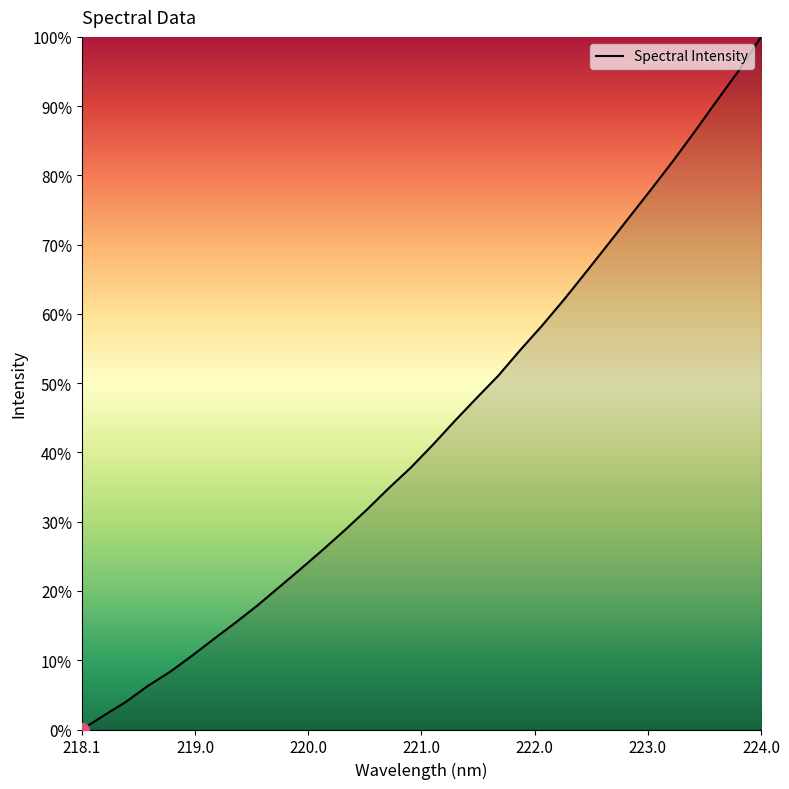

How many positive values are there?

31